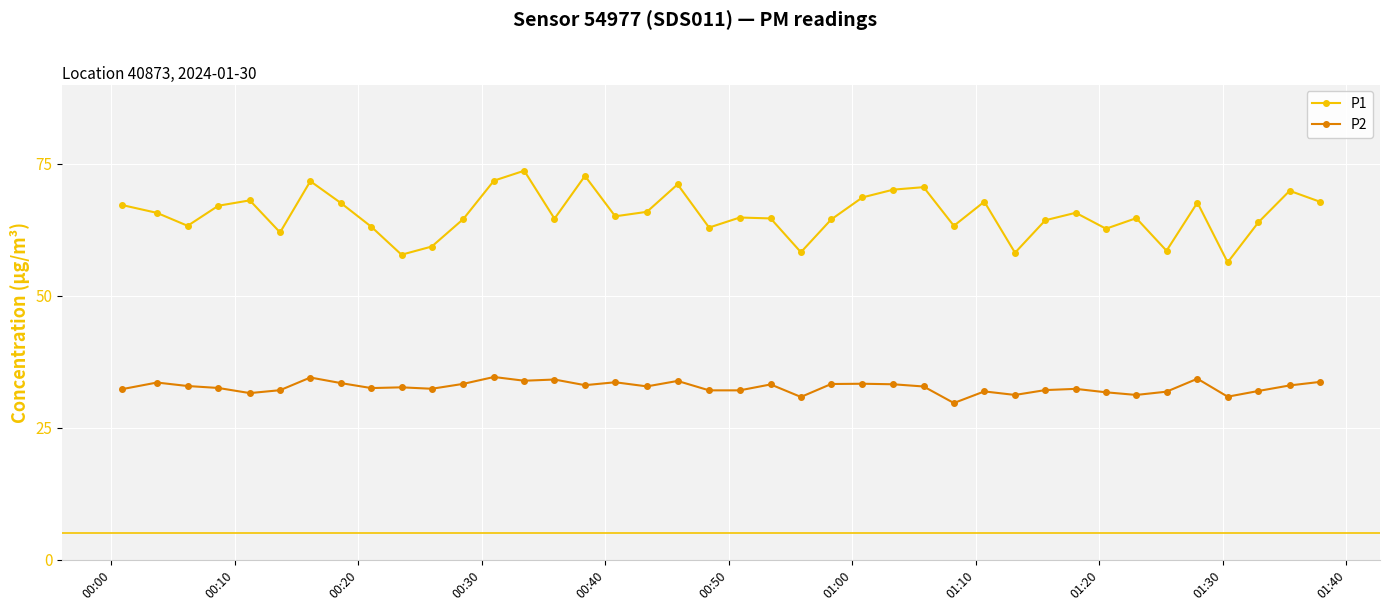

True or false: P1 and P2 intersect in this chart.

False